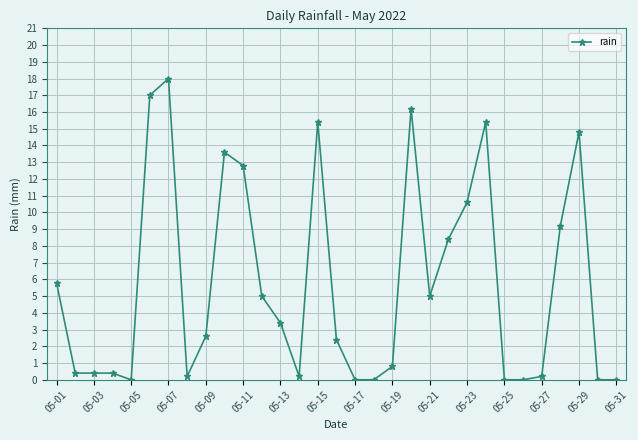

What is the greatest value displayed?

18.0